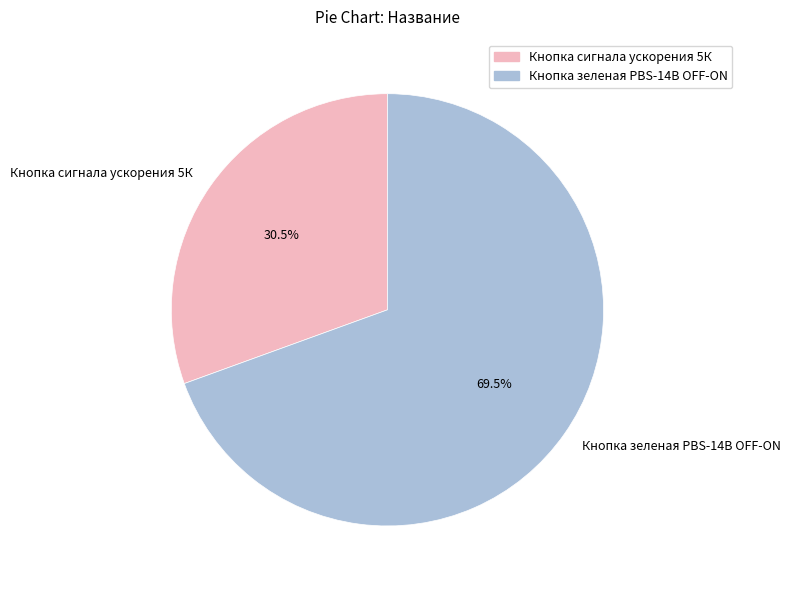

How many slices are in this pie chart?

2